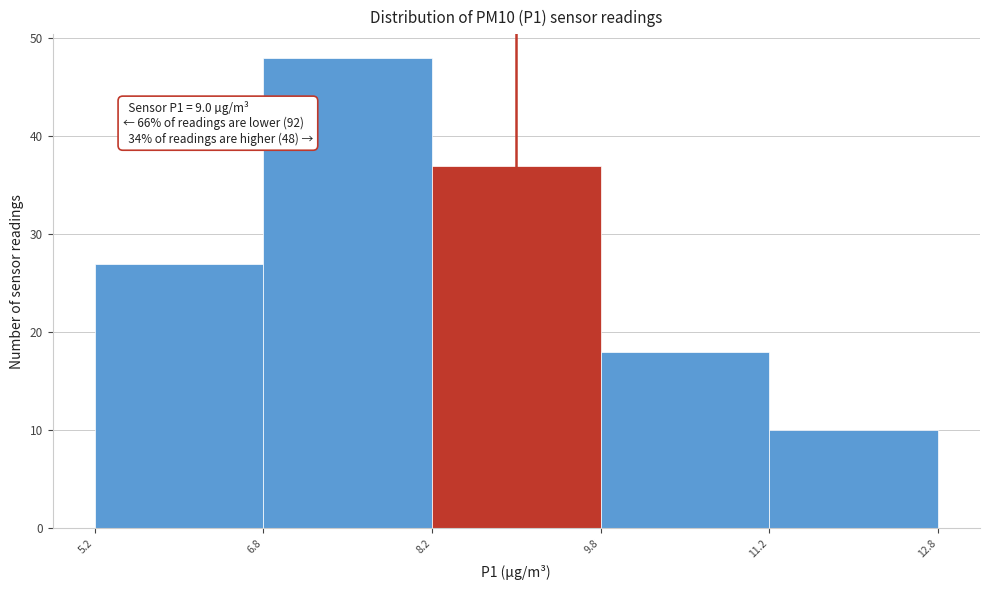

Which range on the x-axis has the tallest bar?

6.8 to 8.2